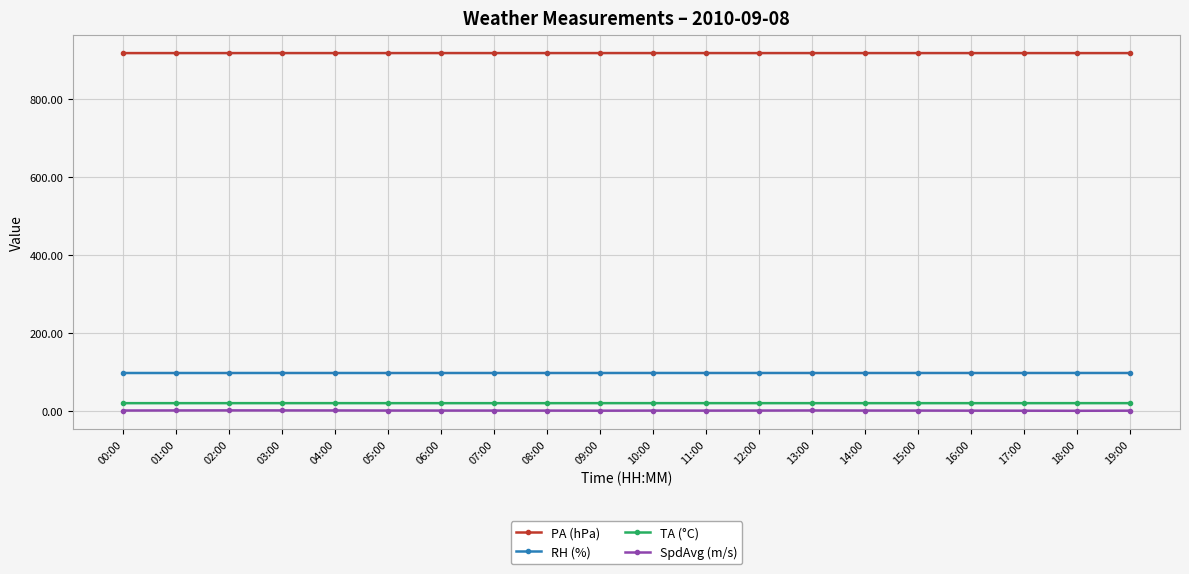

What is the average value of the SpdAvg (m/s) series?

0.6